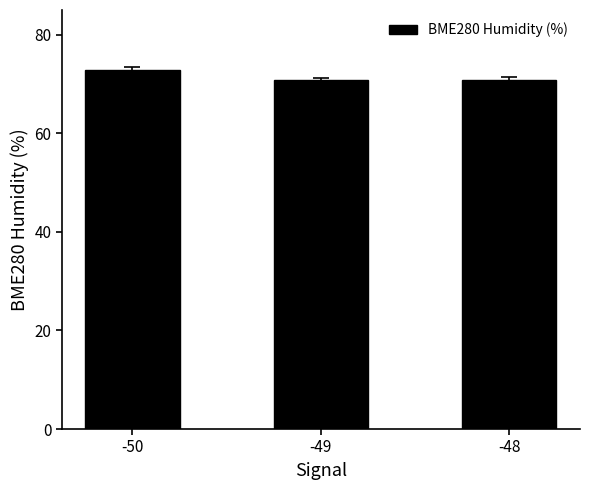

What is the value of the 1st bar from the left?

72.9